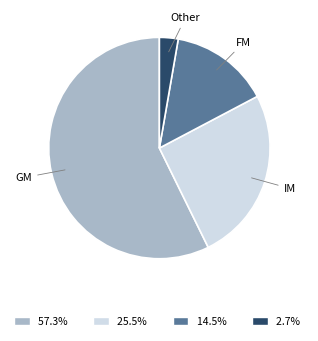

What is the largest slice in the pie chart?

GM